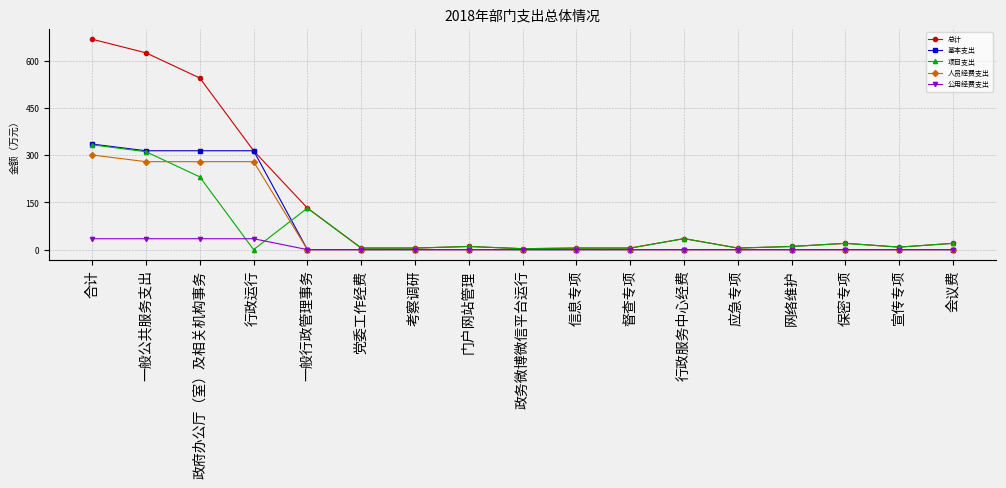

What is the maximum value shown in the chart?

668.2